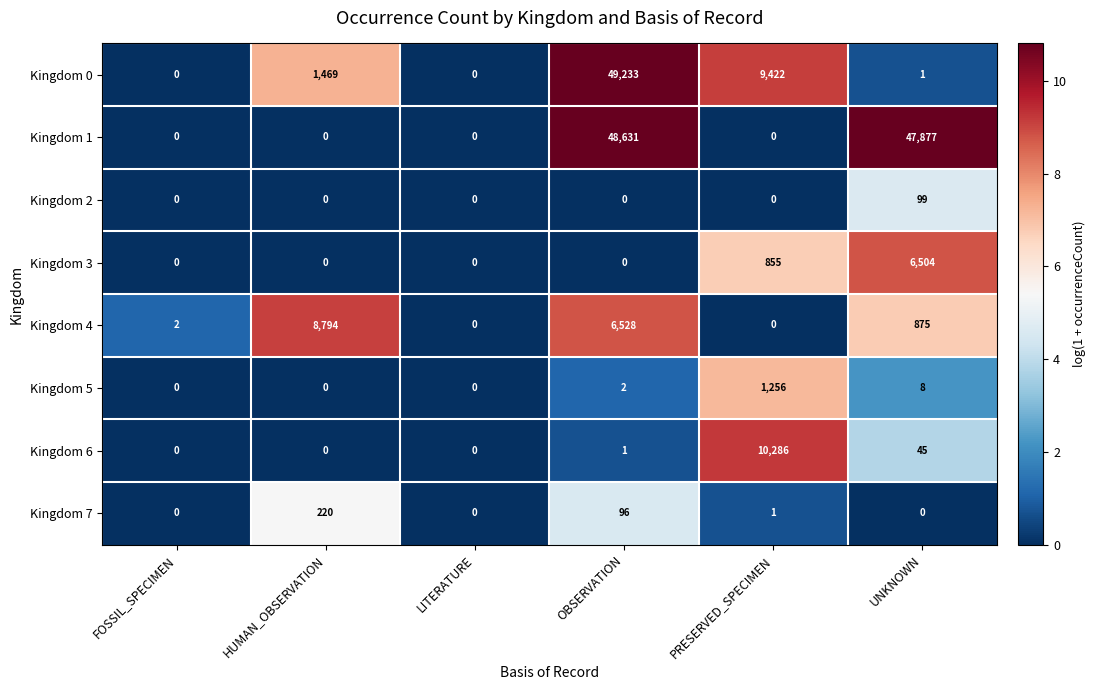

What is the difference between the highest and lowest values at OBSERVATION?

49233